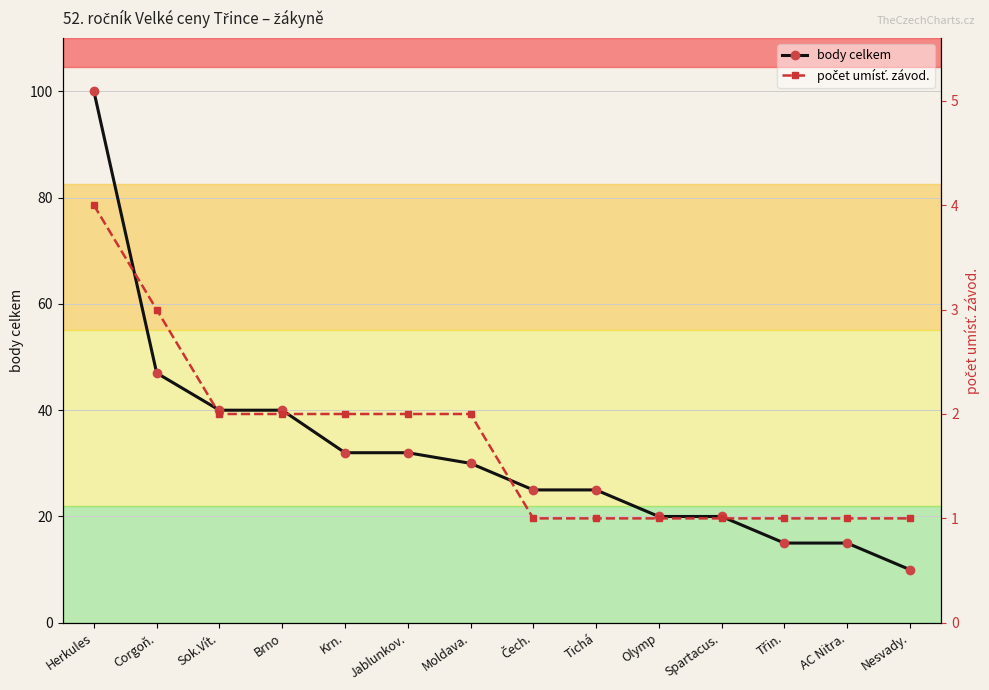

At AC Nitra., list the series in order from largest to smallest.

body celkem, počet umísť. závod.